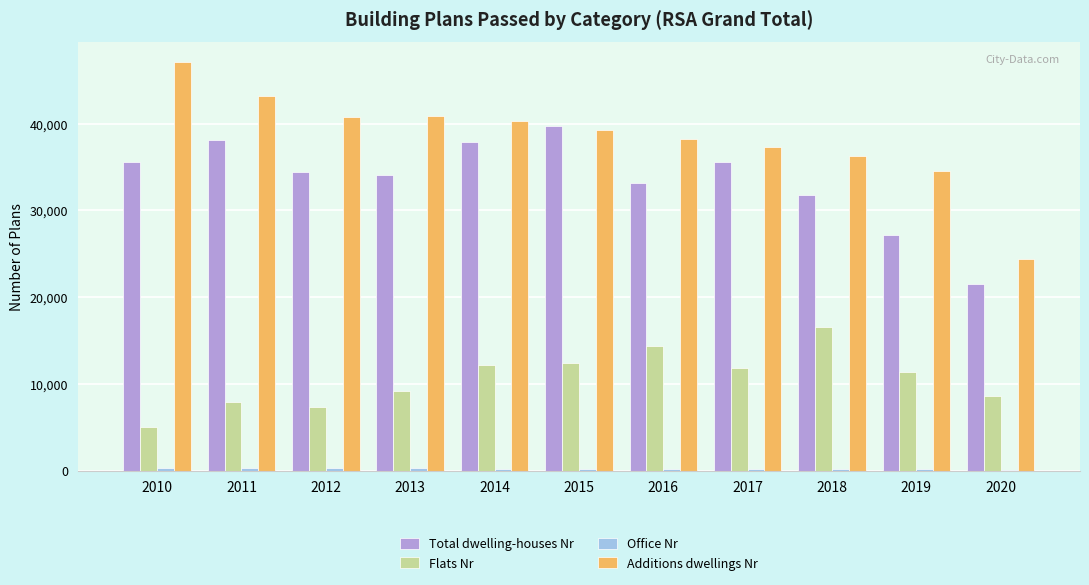

Which category has the highest value in the Total dwelling-houses Nr series?

2015